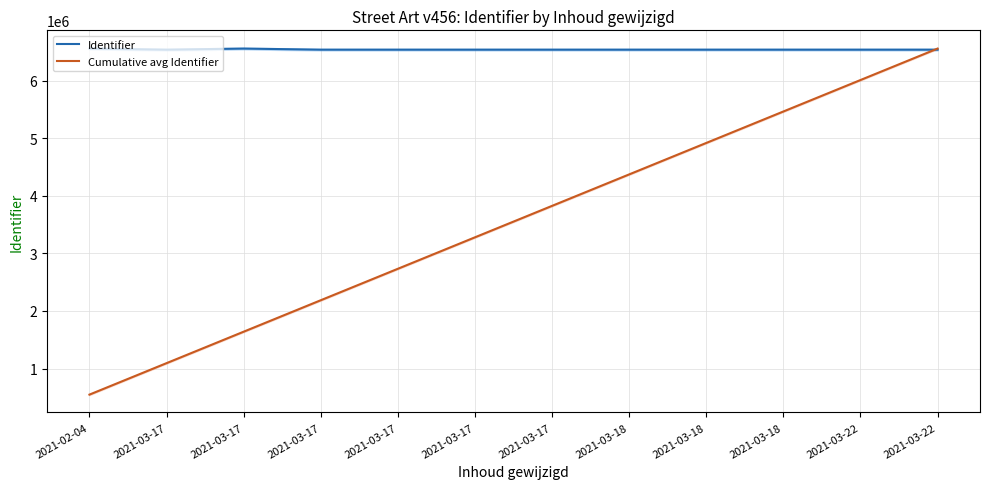

Between which two adjacent categories do Cumulative avg Identifier and Identifier first intersect?

2021-03-22 and 2021-03-22